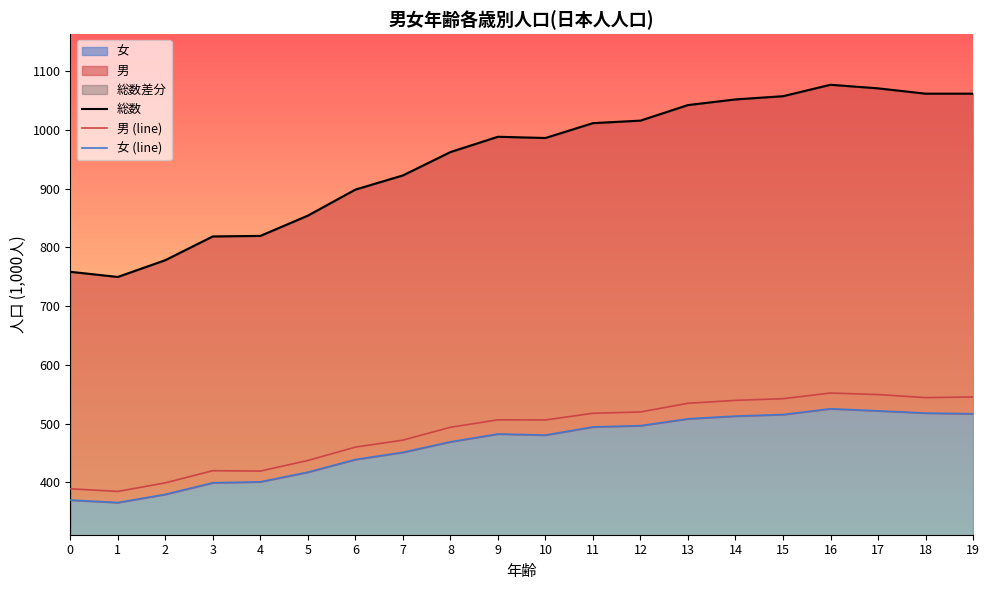

Where does the 総数 series first go above 988?

9